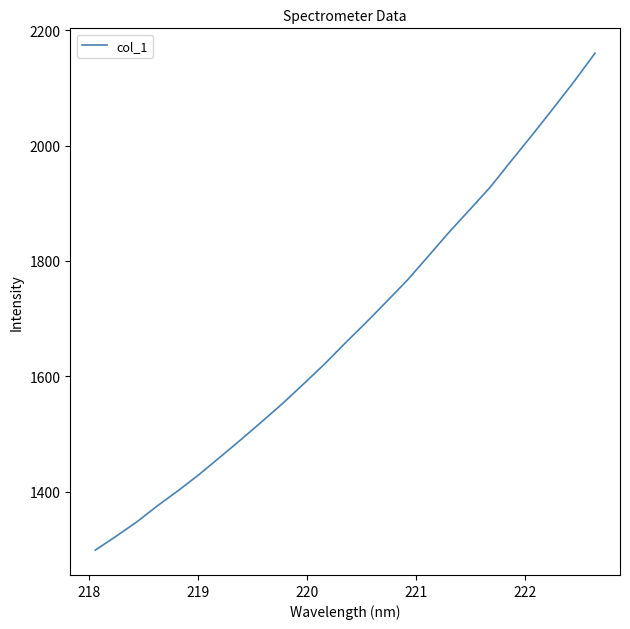

What is the minimum value shown in the chart?

1298.4